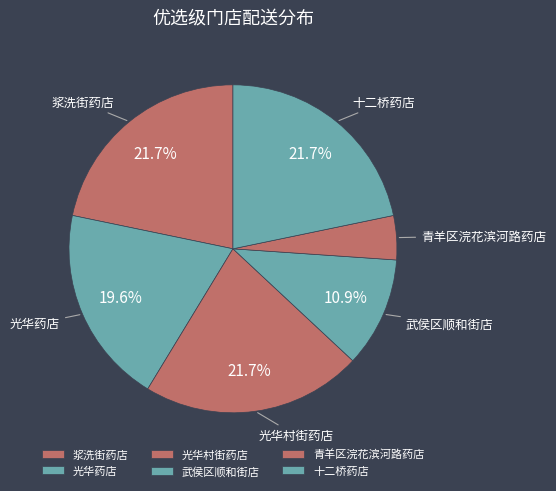

To the nearest percent, what is the difference between the largest and smallest slice percentages?

17%